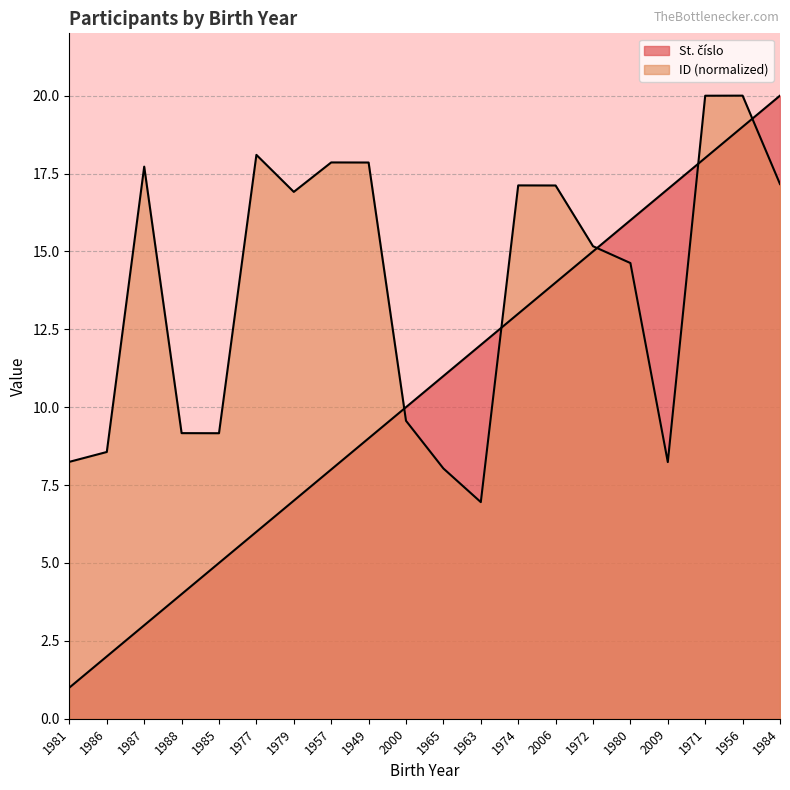

How many categories are shown in the chart?

20